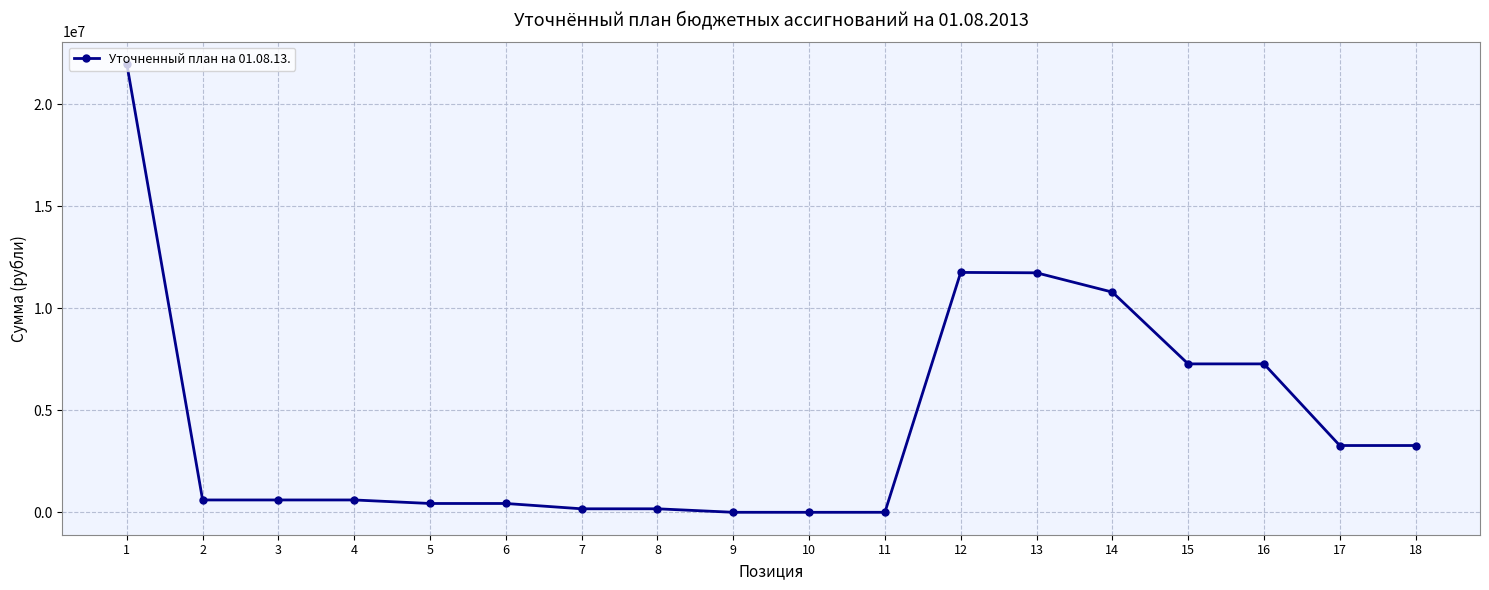

Is it true that the value at 1 is 21962600?

True